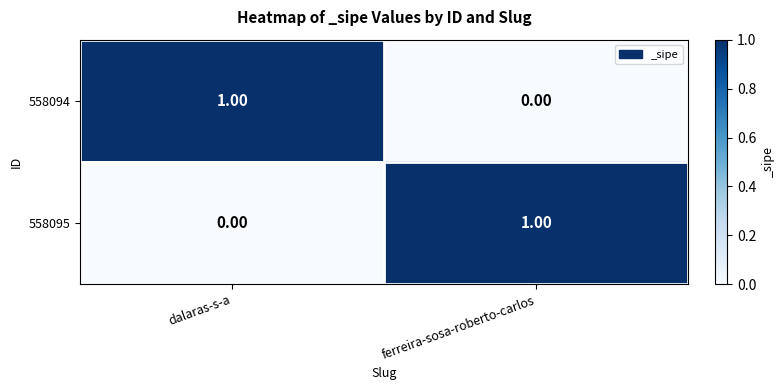

At ferreira-sosa-roberto-carlos, list the series in order from smallest to largest.

558094, 558095